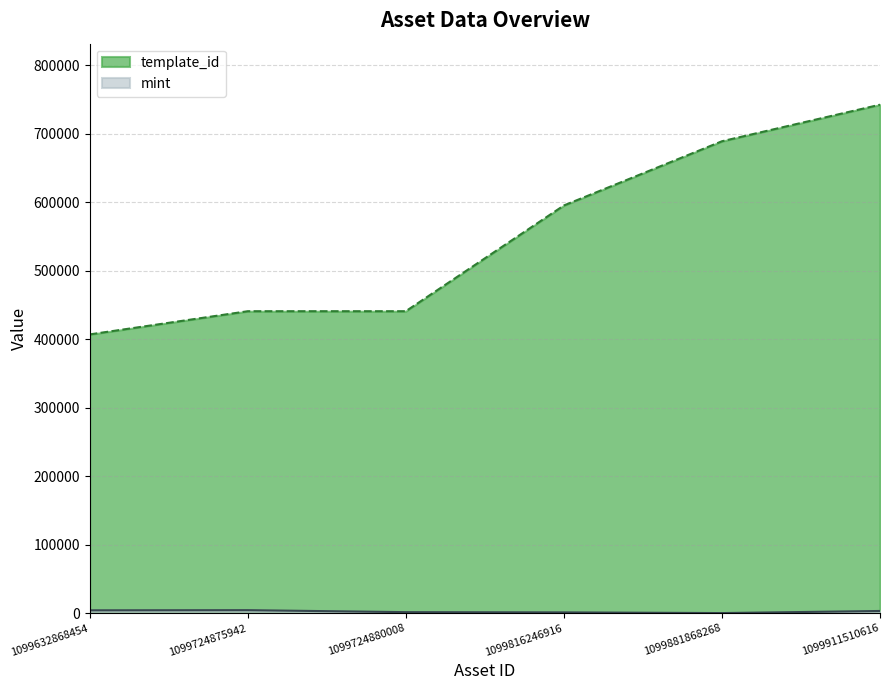

Which category has the lowest value in the mint series?

1099881868268